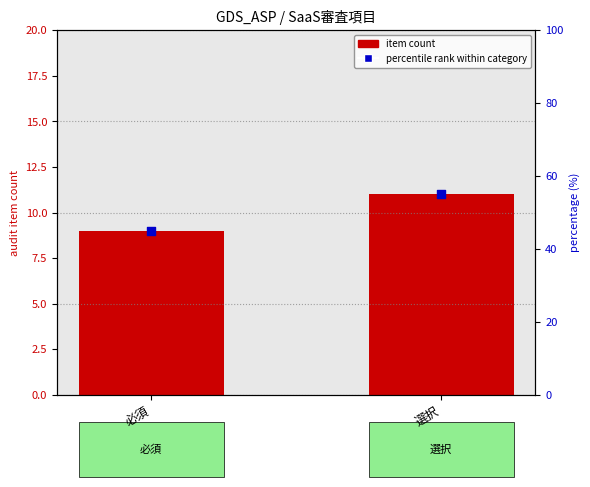

Which series has the widest spread of Y values?

percentile rank within category